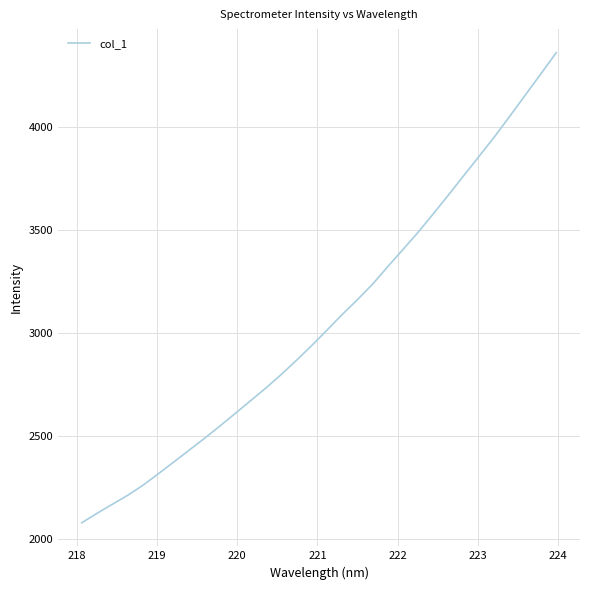

What is the maximum value shown in the chart?

4363.1